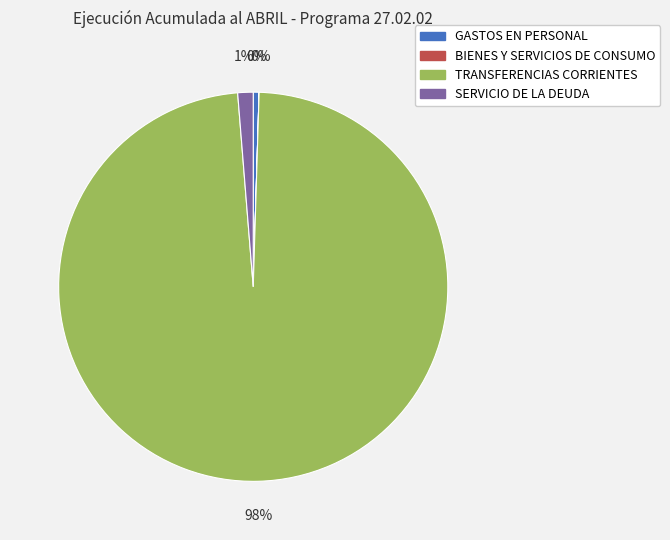

Combined, do GASTOS EN PERSONAL and SERVICIO DE LA DEUDA account for over 50%?

No